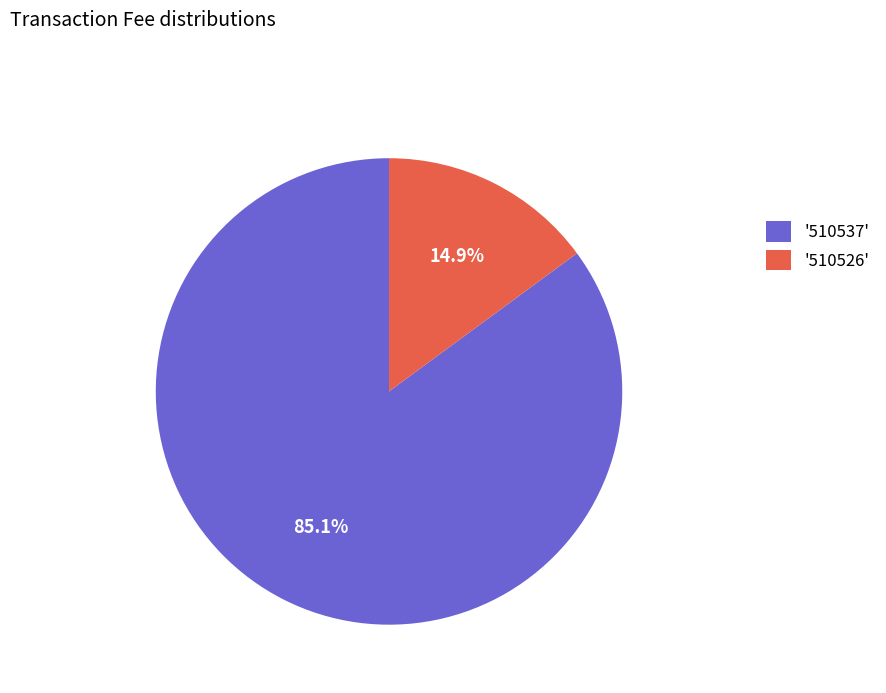

What percentage is NOT represented by '510537'?

14.9%